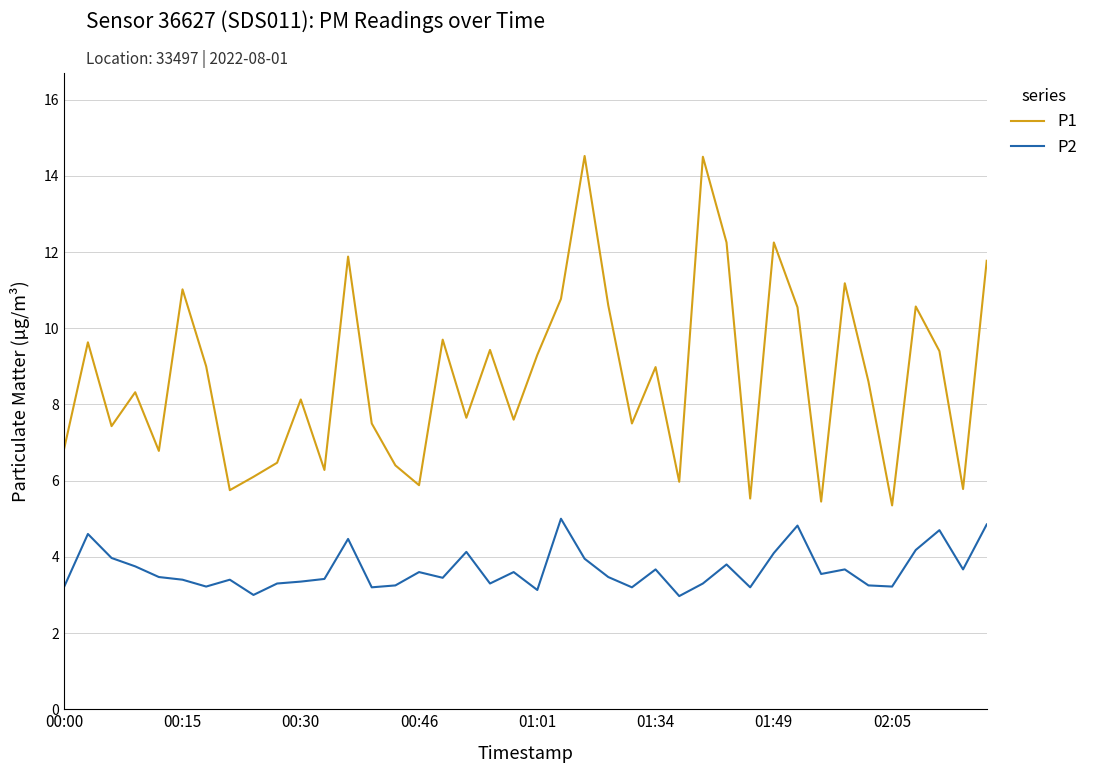

Does the chart display data point markers on the line(s)?

No